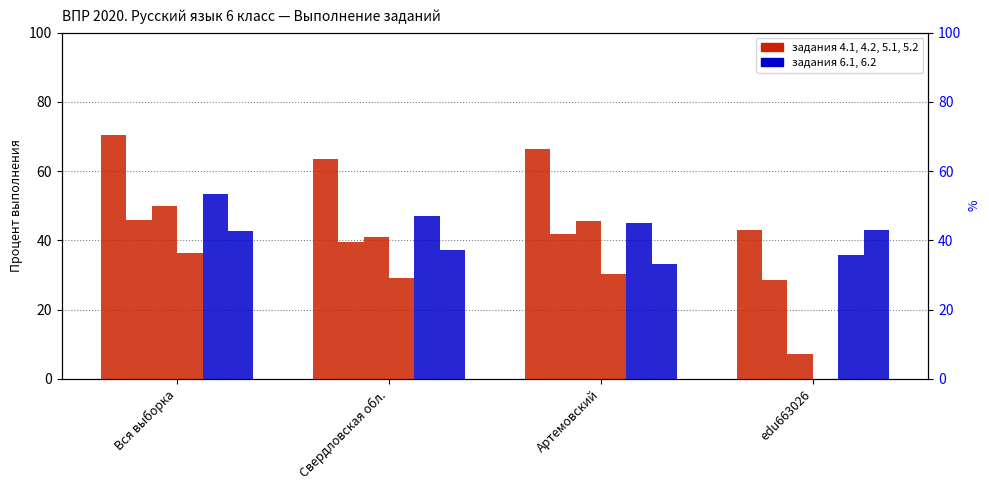

Reading left to right, what are all the values shown in this chart?

4.1: Вся выборка=70.3	Свердловская обл.=63.6	Артемовский=66.3	edu663026=42.9
4.2: Вся выборка=46.0	Свердловская обл.=39.5	Артемовский=41.9	edu663026=28.6
5.1: Вся выборка=49.8	Свердловская обл.=41.0	Артемовский=45.6	edu663026=7.1
5.2: Вся выборка=36.3	Свердловская обл.=29.2	Артемовский=30.3	edu663026=0.0
6.1: Вся выборка=53.2	Свердловская обл.=47.0	Артемовский=45.0	edu663026=35.7
6.2: Вся выборка=42.6	Свердловская обл.=37.3	Артемовский=33.1	edu663026=42.9